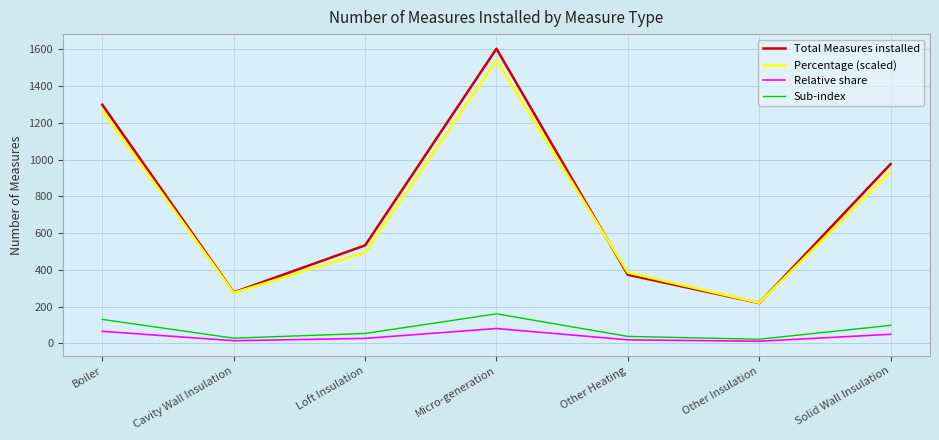

Where is the first local minimum for Total Measures installed?

Cavity Wall Insulation